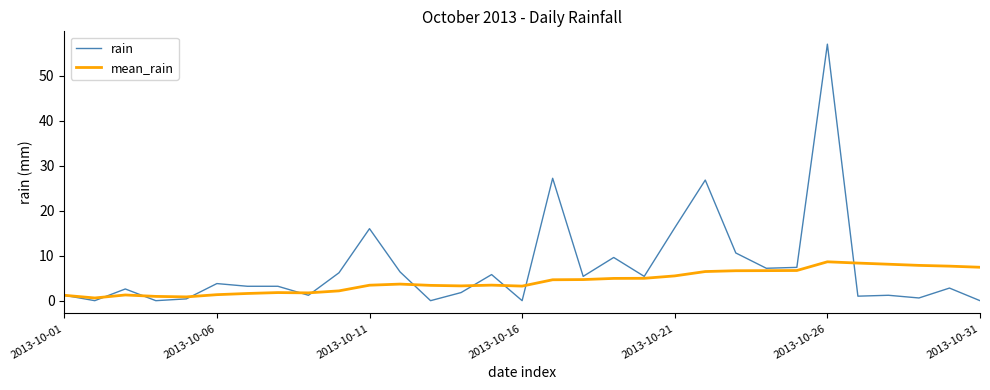

Rank the series by their average value, from highest to lowest.

rain, mean_rain